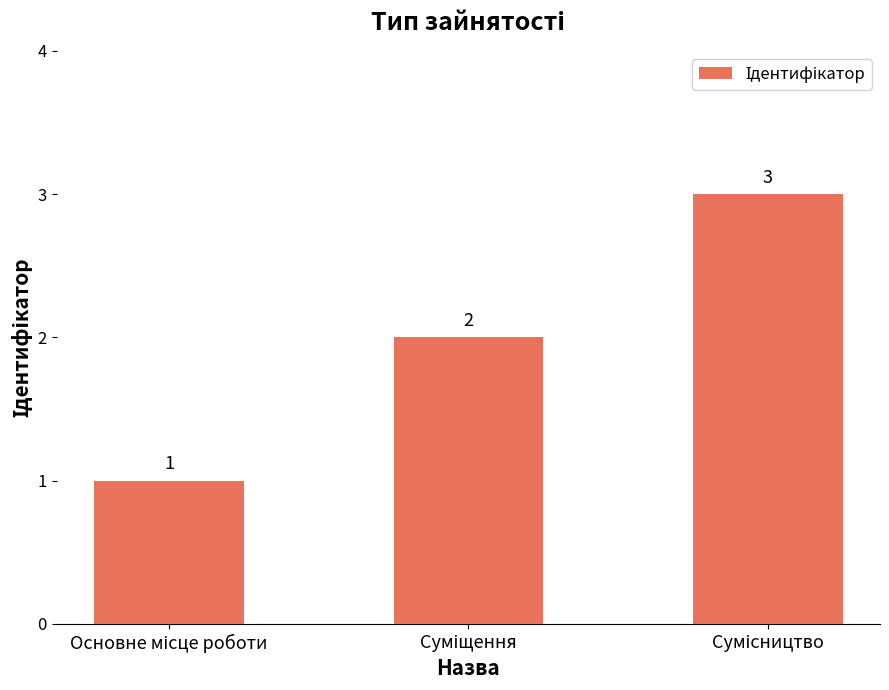

What is the difference between the maximum and minimum values?

2